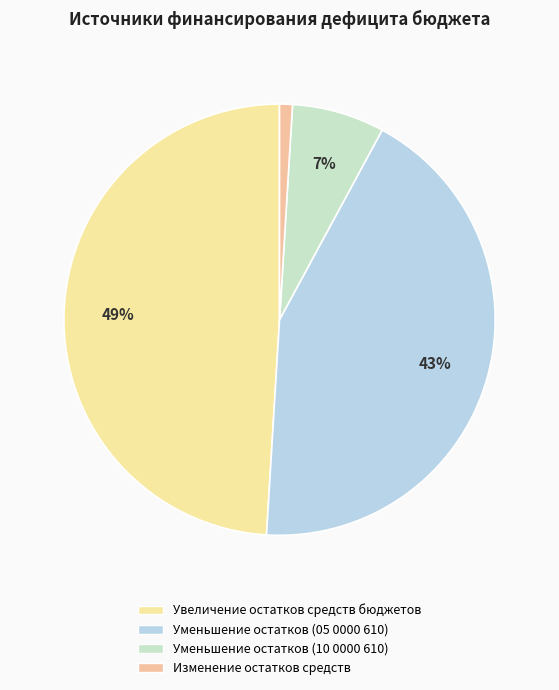

How many slices are in this pie chart?

4